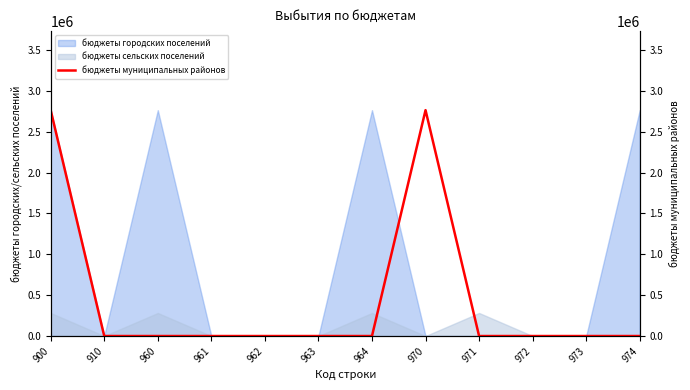

True or false: there are more than 0 points higher than both neighbors.

True